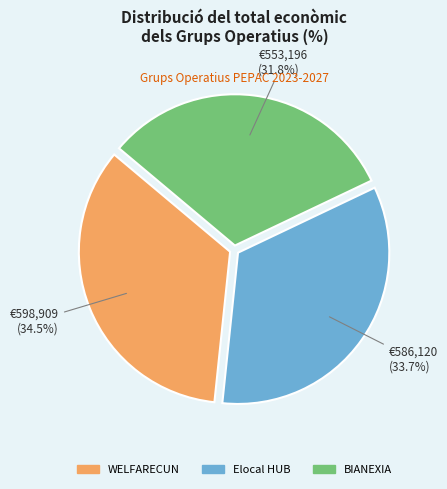

How many slices are in this pie chart?

3